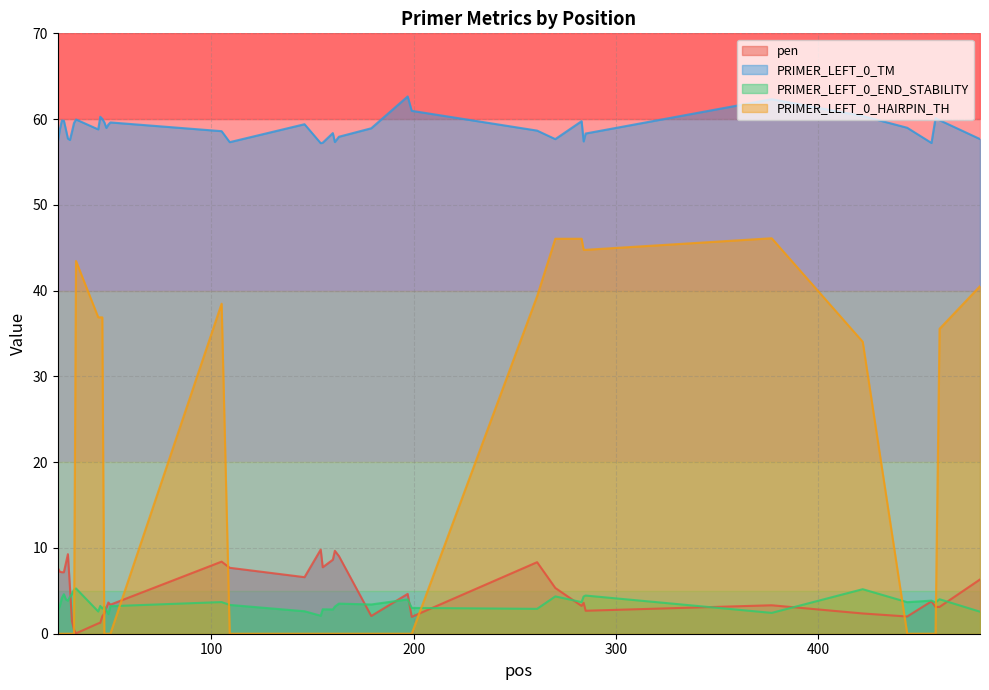

Is it true that PRIMER_LEFT_0_TM equals 60.1 at 458?

True